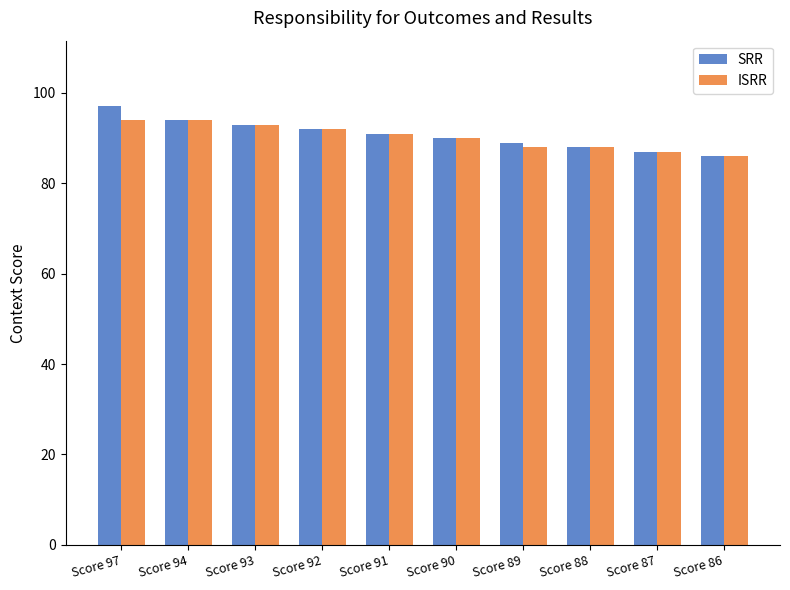

Which series has the largest range (max minus min)?

SRR